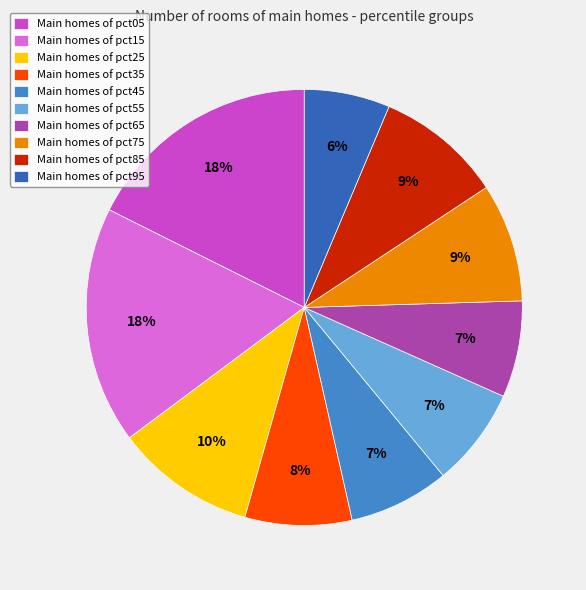

How many segments does this pie chart have?

10